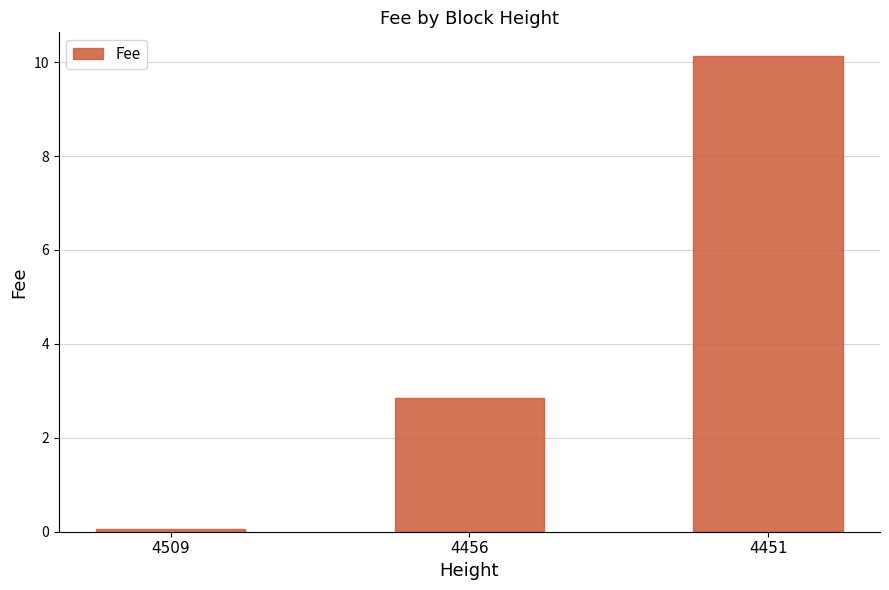

What is the greatest value displayed?

10.1